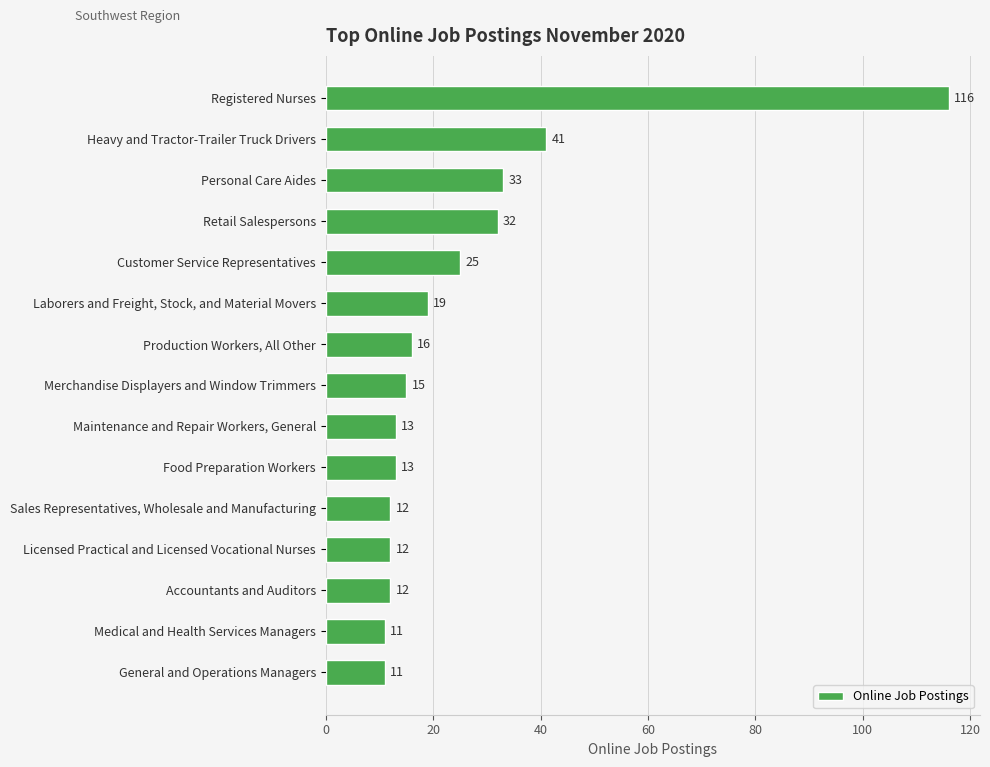

How many bars are there in total?

15